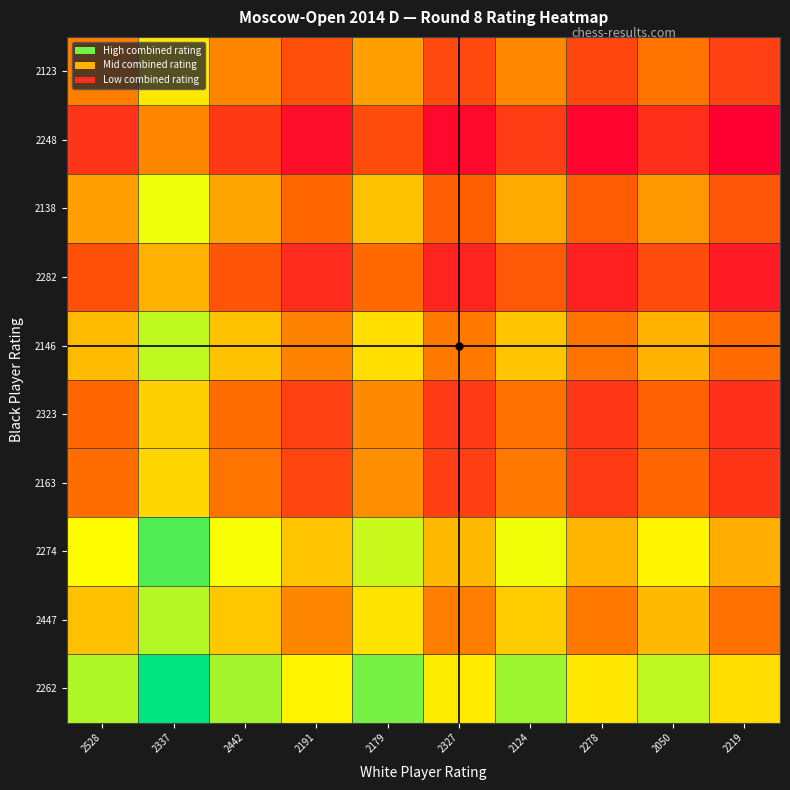

What is the total value across all series at 2278?

2.9